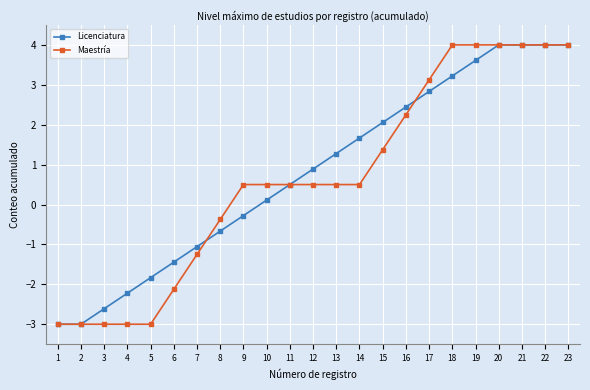

What is the spread (max minus min) of values at 17?

0.3